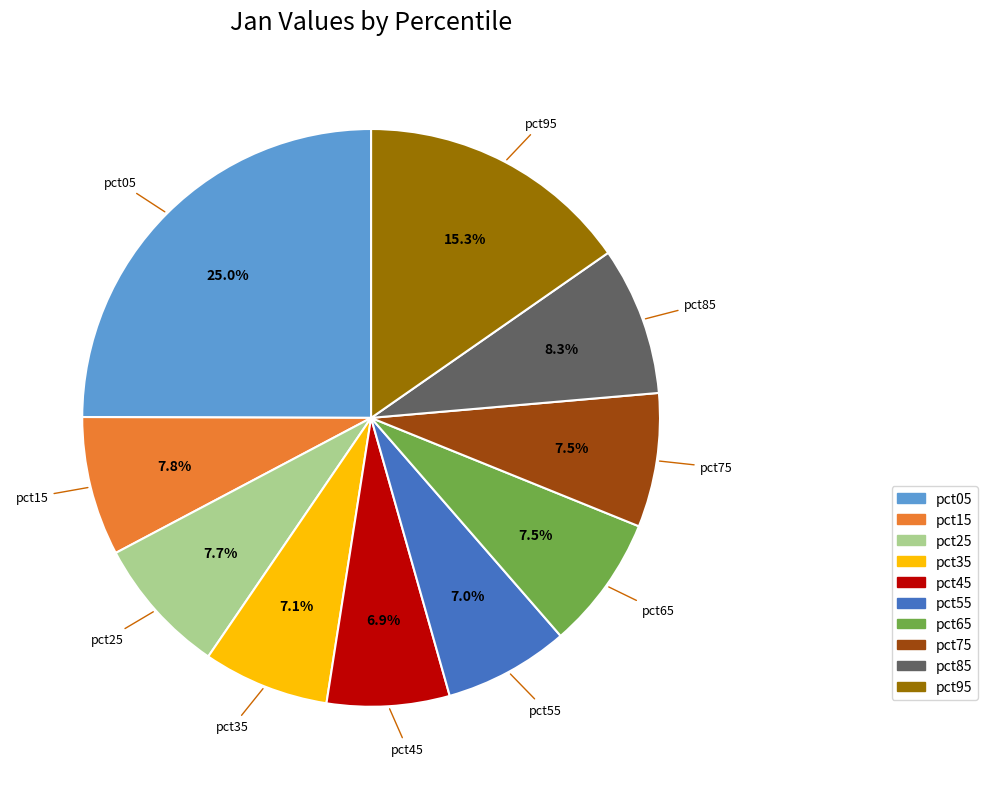

Which slice is the largest?

pct05